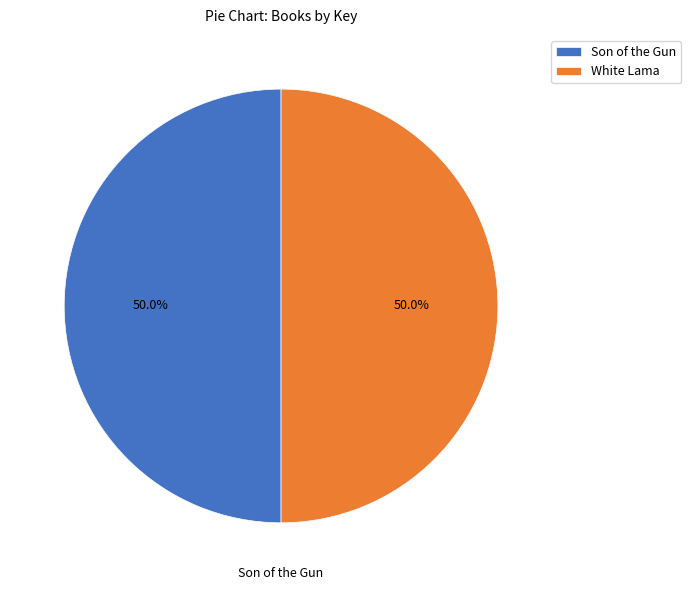

To the nearest percent, what portion does White Lama represent?

50%